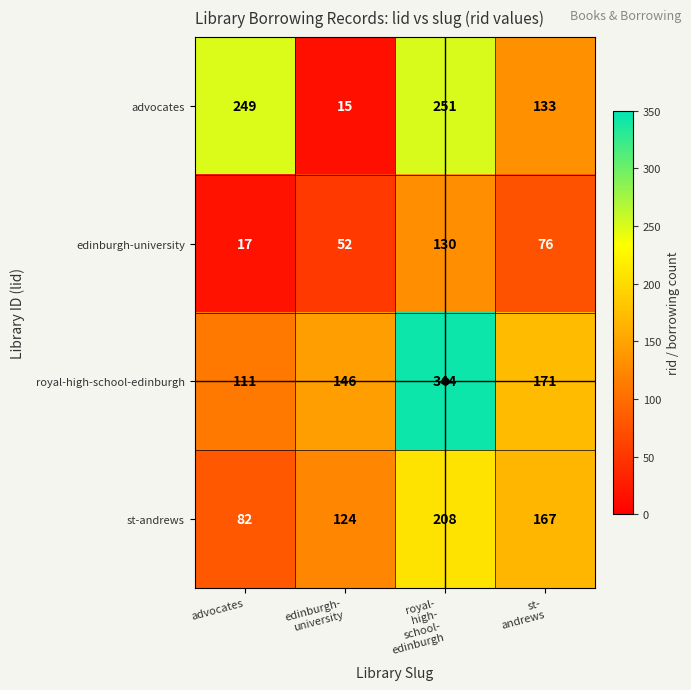

Rank the series at advocates from lowest to highest value.

edinburgh-university, st-andrews, royal-high-school-edinburgh, advocates